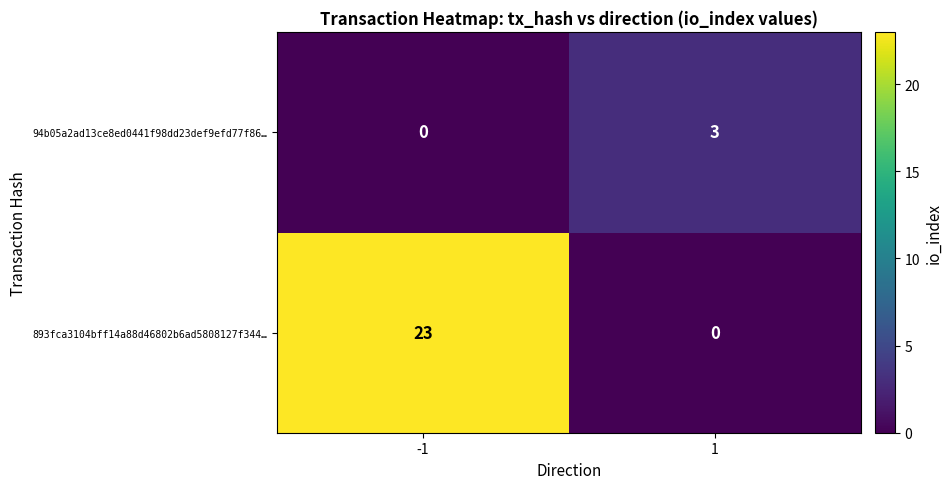

How many distinct data groups are displayed?

2